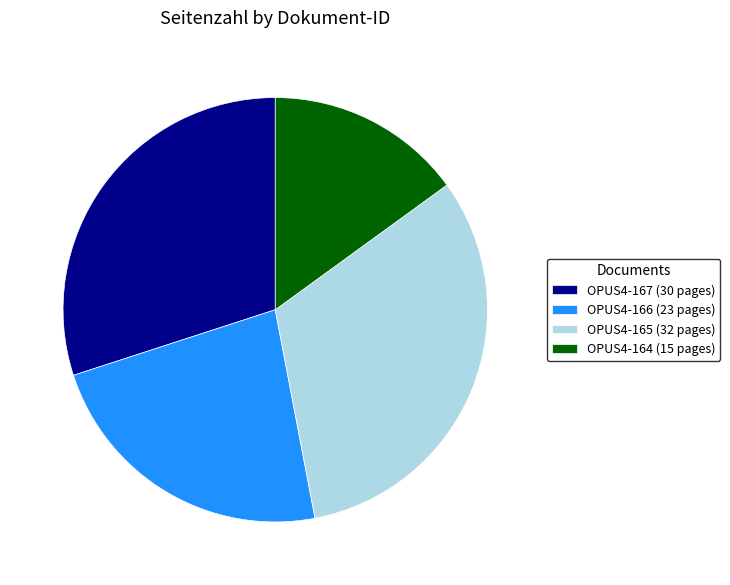

The OPUS4-167 slice represents 30% of the pie. True or false?

True